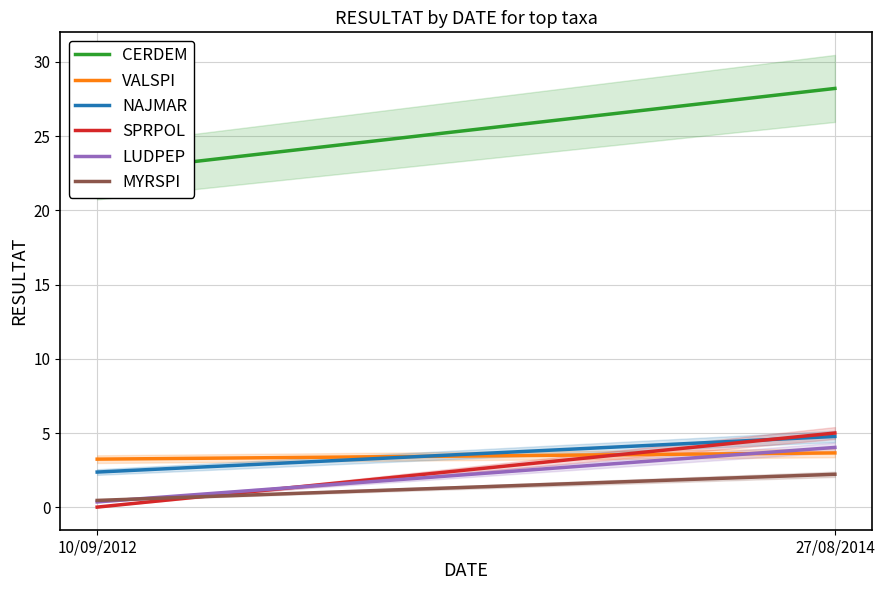

Reading left to right, transcribe all the data shown in this chart.

CERDEM: 10/09/2012=22.5	27/08/2014=28.2
VALSPI: 10/09/2012=3.2	27/08/2014=3.7
NAJMAR: 10/09/2012=2.4	27/08/2014=4.8
SPRPOL: 10/09/2012=0.0	27/08/2014=5.0
LUDPEP: 10/09/2012=0.4	27/08/2014=4.0
MYRSPI: 10/09/2012=0.5	27/08/2014=2.2